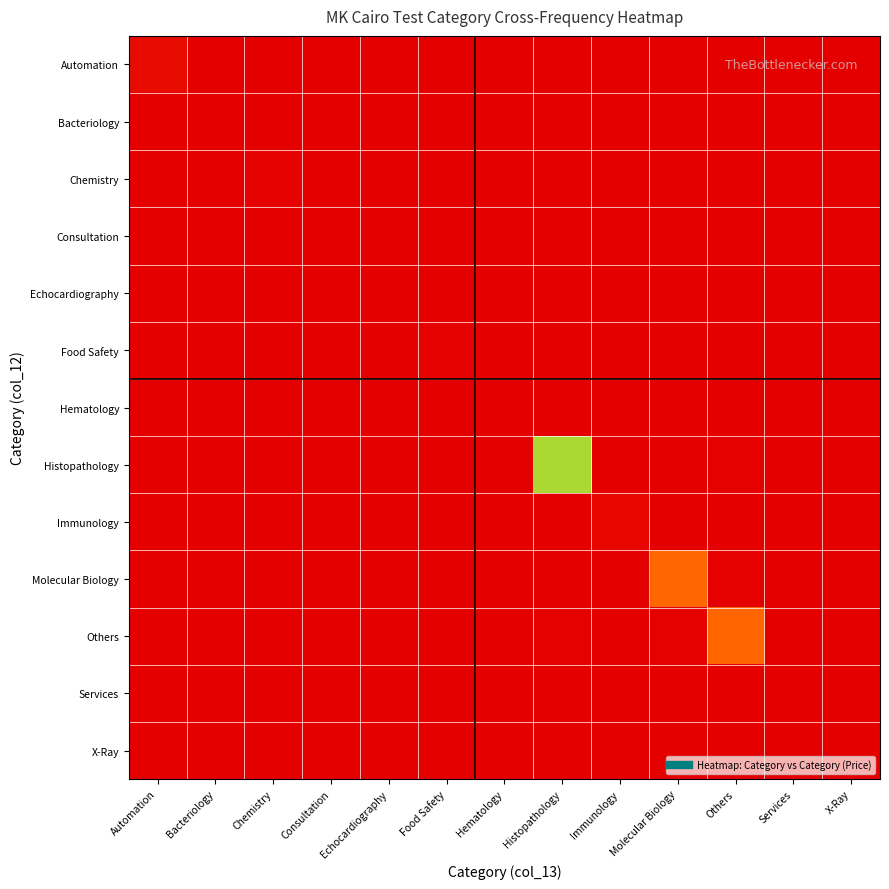

Which series changed the most between Chemistry and Others?

Others